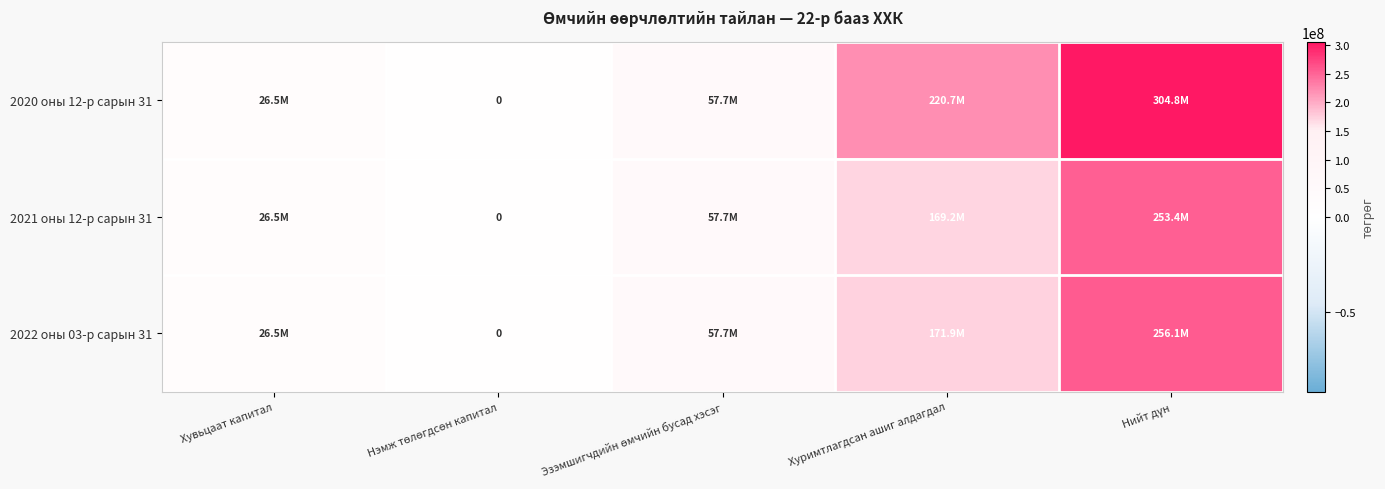

What is the difference between the maximum and minimum values in the 2021 оны 12-р сарын 31 series?

253394609.9